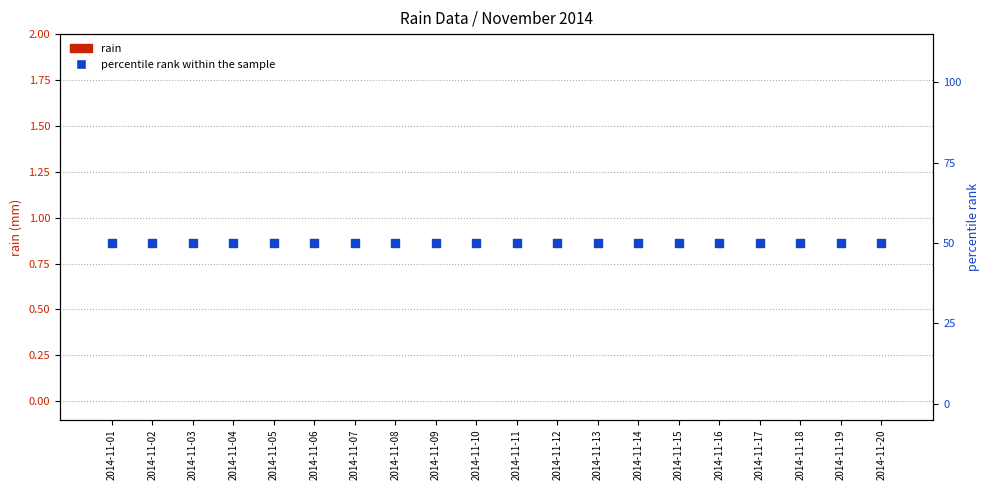

What is the total value across all series at 2014-11-02?

50